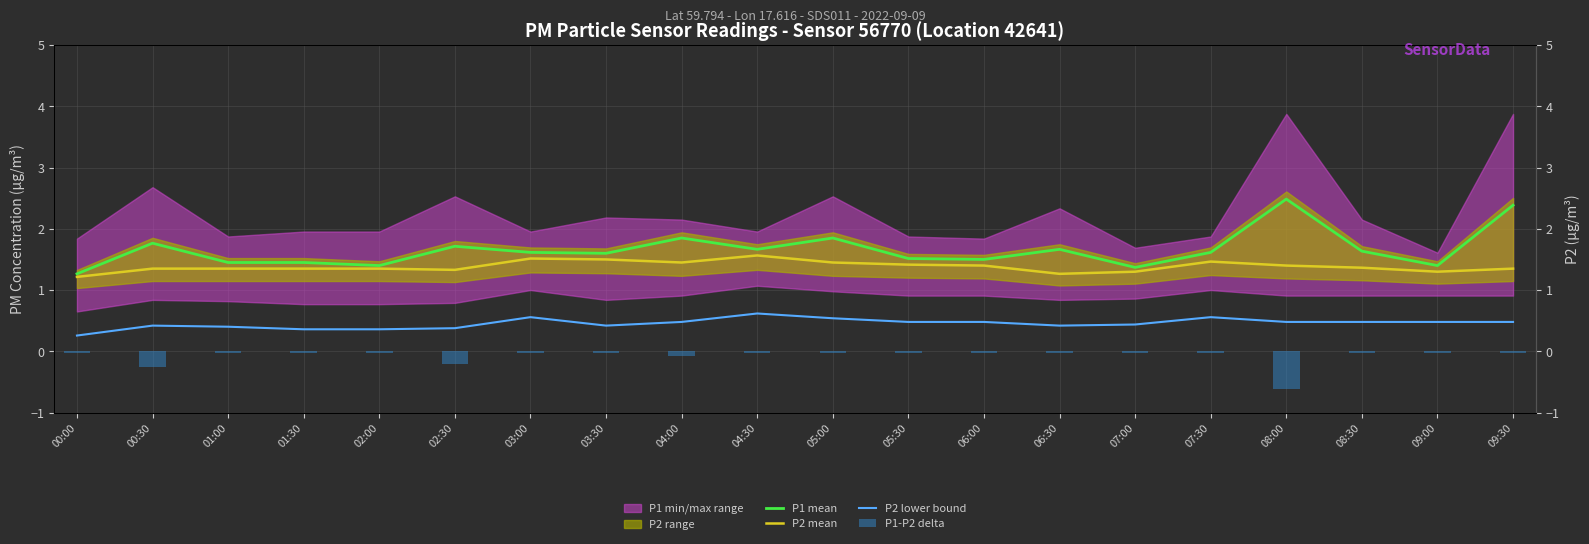

At how many categories does at least one series exceed 2?

2